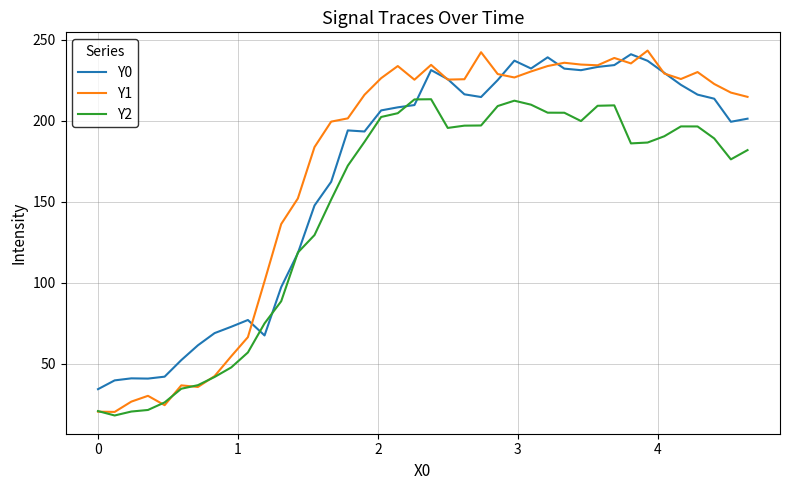

What is the minimum value shown in the chart?

18.1